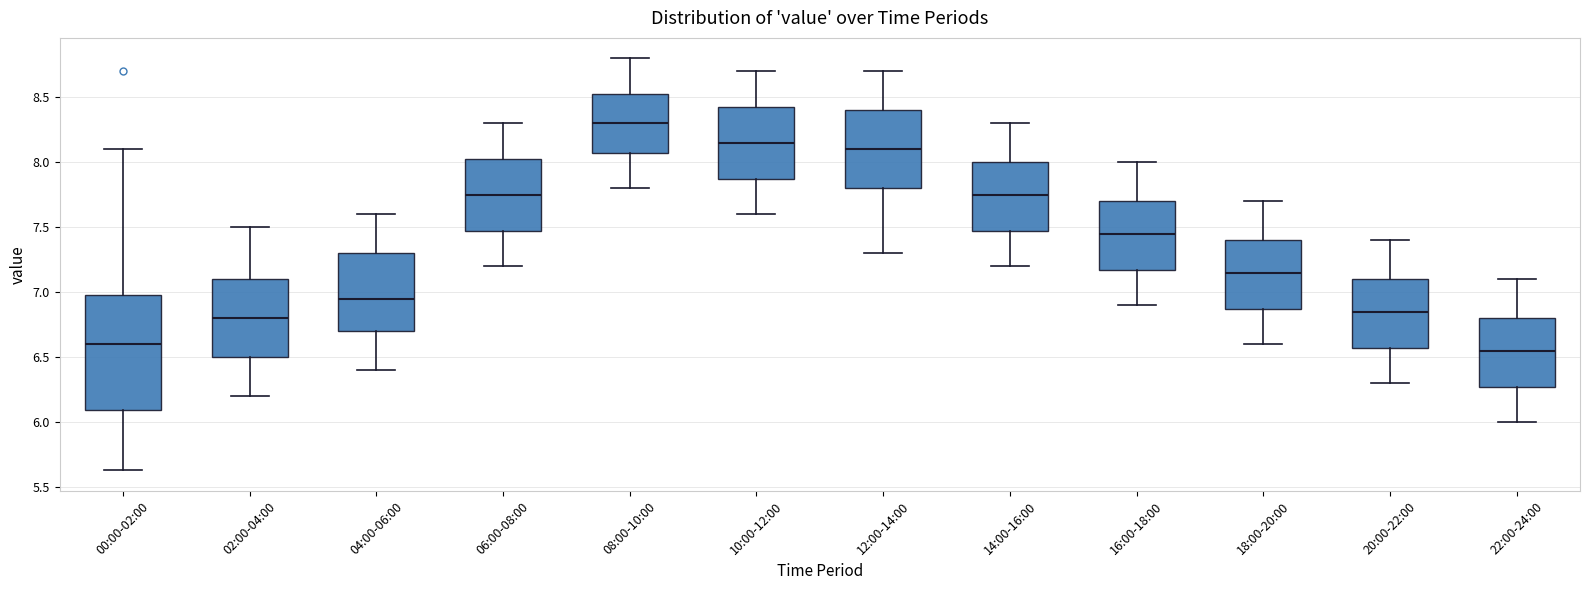

Reading left to right, transcribe this box plot: for each box, give where its median line is, the range the box spans, and where its two whiskers end, as read against the y-axis. The values are not printed on the chart, so give them approximately, as read against the axis.

00:00-02:00: median 6.60, box 6.10 to 7.00, whiskers 5.65 to 8.10
02:00-04:00: median 6.80, box 6.50 to 7.10, whiskers 6.20 to 7.50
04:00-06:00: median 6.95, box 6.70 to 7.30, whiskers 6.40 to 7.60
06:00-08:00: median 7.75, box 7.50 to 8.05, whiskers 7.20 to 8.30
08:00-10:00: median 8.30, box 8.10 to 8.55, whiskers 7.80 to 8.80
10:00-12:00: median 8.15, box 7.90 to 8.45, whiskers 7.60 to 8.70
12:00-14:00: median 8.10, box 7.80 to 8.40, whiskers 7.30 to 8.70
14:00-16:00: median 7.75, box 7.50 to 8.00, whiskers 7.20 to 8.30
16:00-18:00: median 7.45, box 7.20 to 7.70, whiskers 6.90 to 8.00
18:00-20:00: median 7.15, box 6.90 to 7.40, whiskers 6.60 to 7.70
20:00-22:00: median 6.85, box 6.60 to 7.10, whiskers 6.30 to 7.40
22:00-24:00: median 6.55, box 6.30 to 6.80, whiskers 6.00 to 7.10